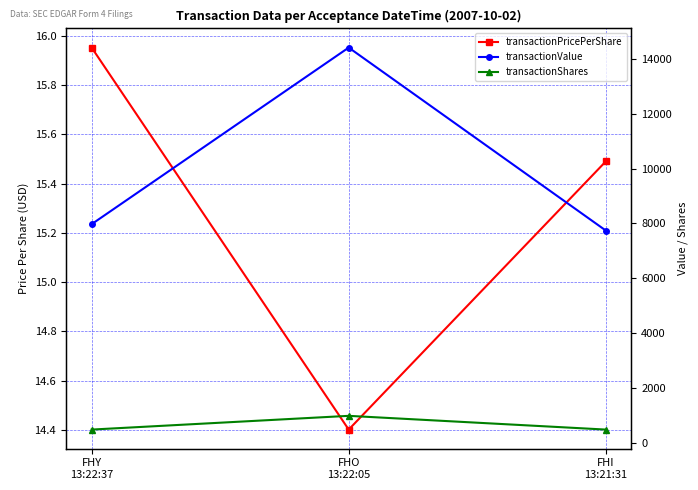

How many lines are shown in the chart?

3